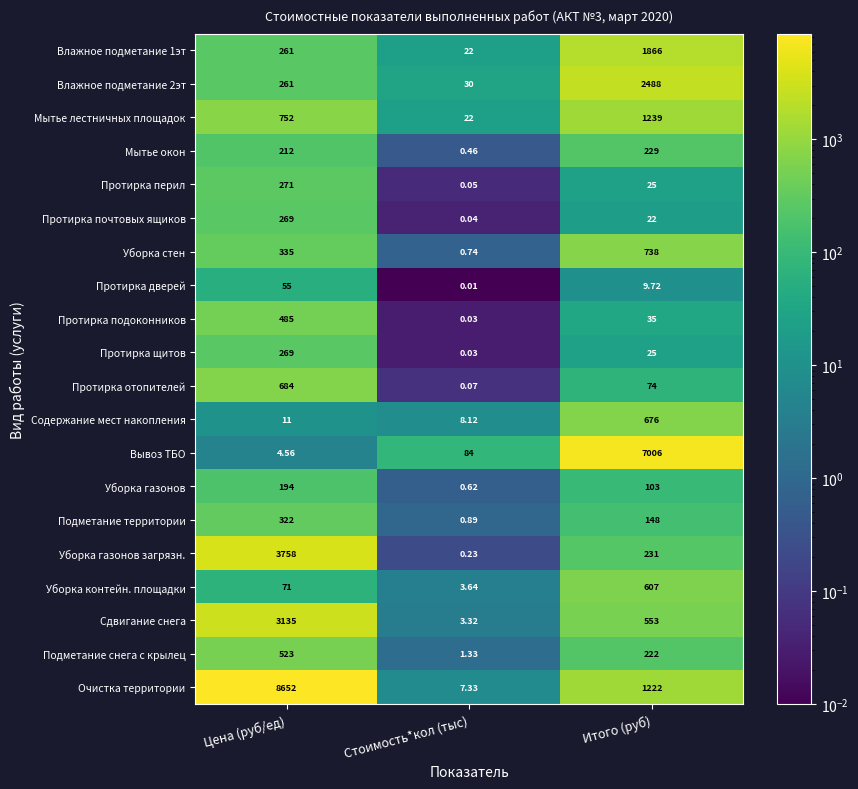

Is the value of Протирка щитов at Итого (руб) greater than the value of Протирка подоконников at Стоимость*кол (тыс)?

Yes